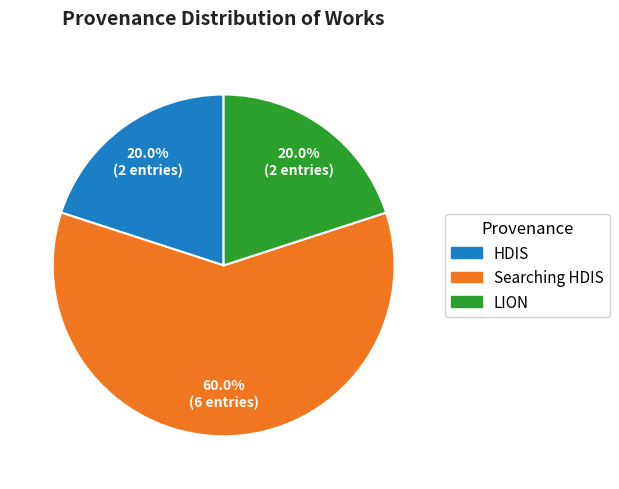

To the nearest percent, what is the difference between the largest and smallest slice percentages?

40%